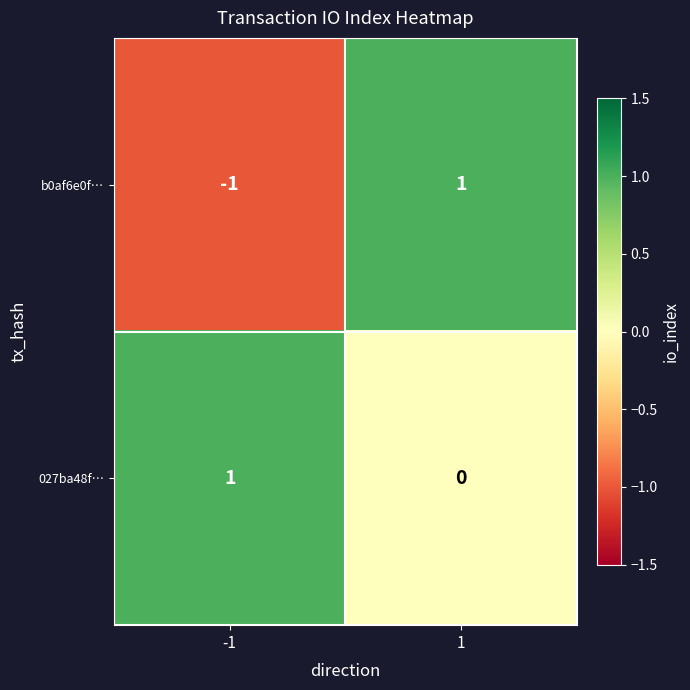

At how many categories does at least one series exceed 0?

2